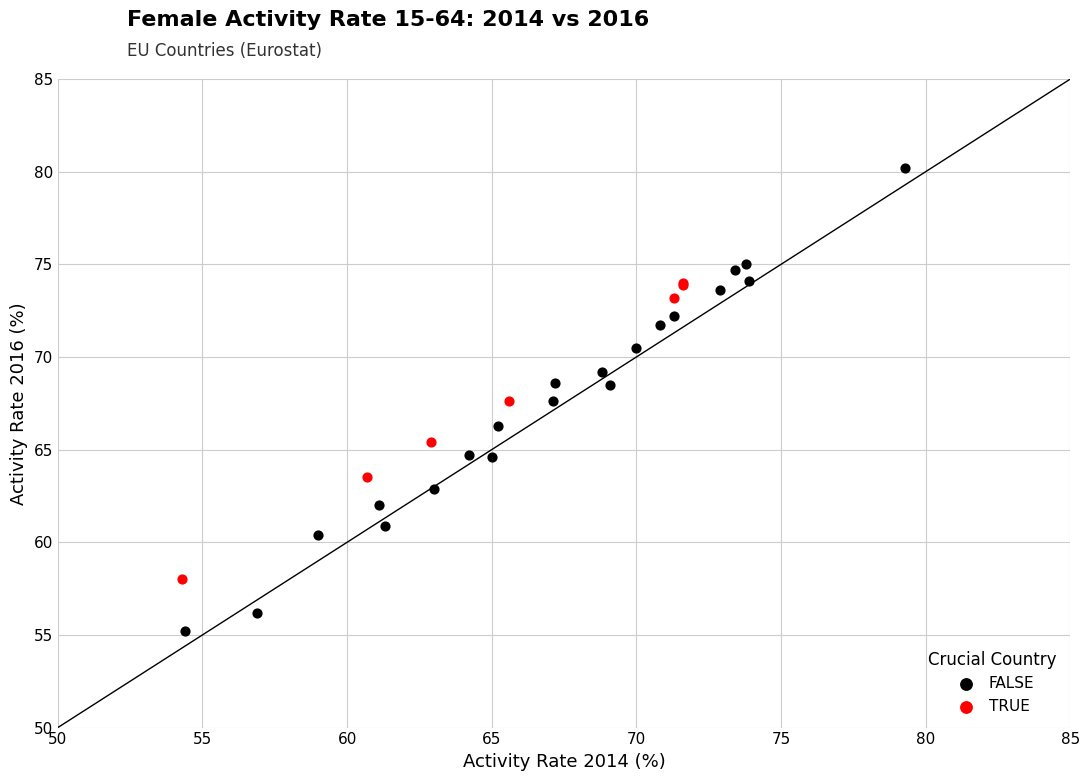

Which series has the widest spread of Y values?

FALSE